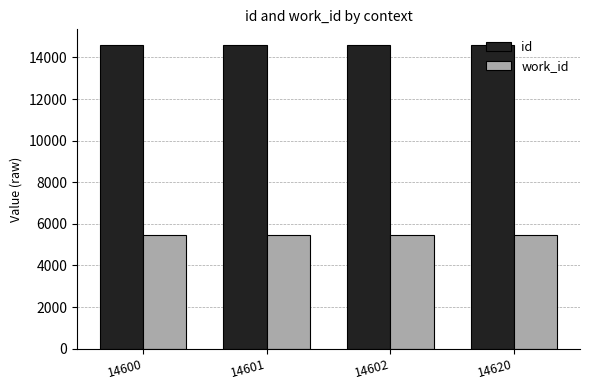

Is it true that id equals 14601 at 14601?

True